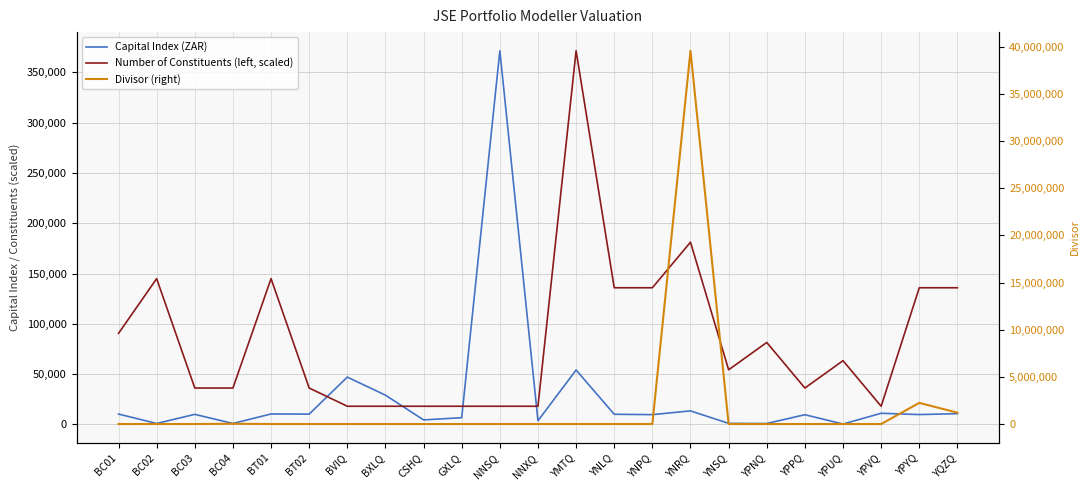

Where do Number of Constituents (left, scaled) and Capital Index (ZAR) first cross each other?

BT02 and BVIQ